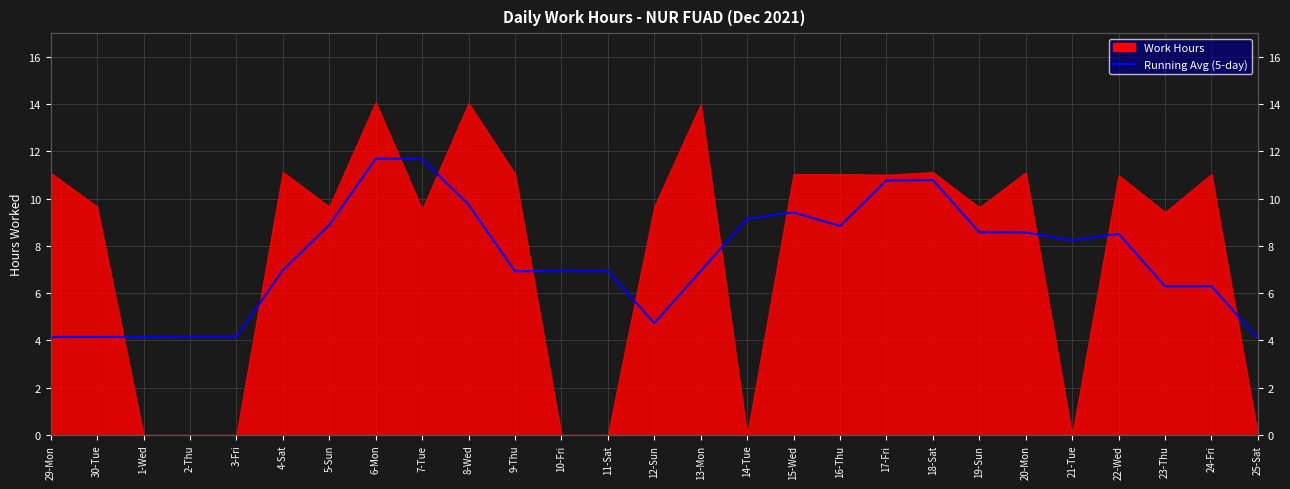

Reading left to right, extract all data points from this chart.

4.2	4.2	4.2	4.2	4.2	7.0	8.9	11.7	11.7	9.7	6.9	7.0	6.9	4.7	6.9	9.1	9.4	8.8	10.8	10.8	8.6	8.6	8.2	8.5	6.3	6.3	4.1